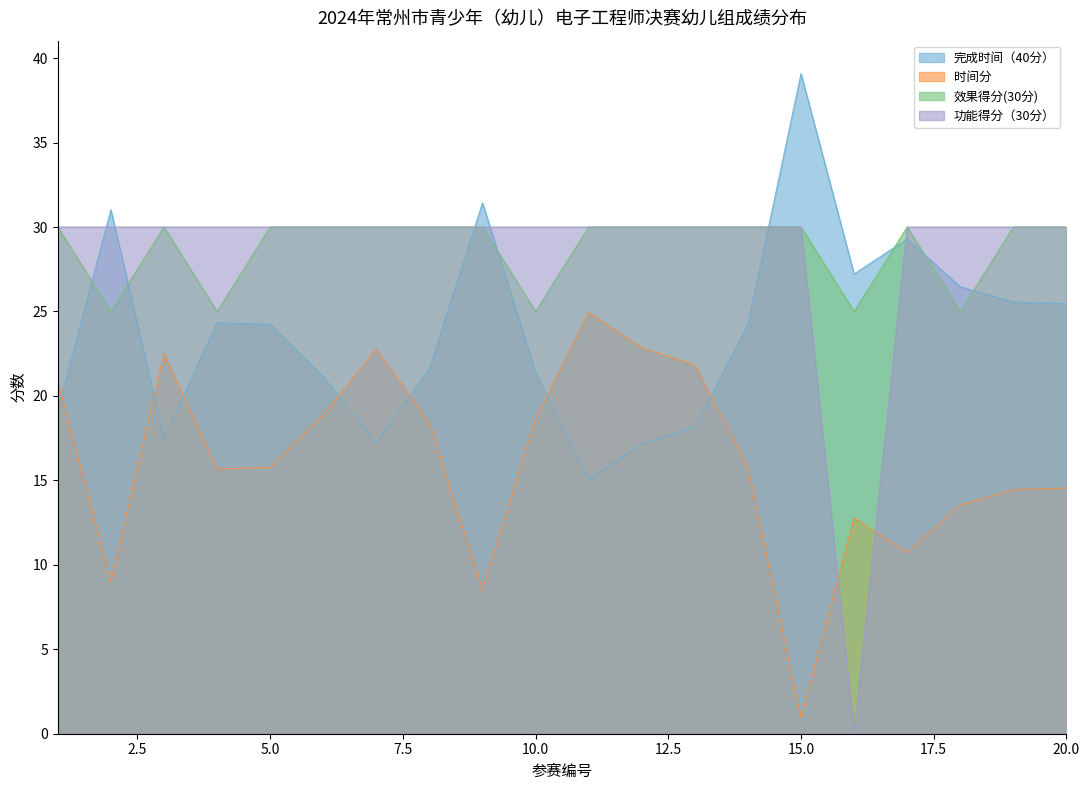

List the series in order of their peak value, highest first.

完成时间（40分）, 效果得分(30分), 功能得分（30分）, 时间分